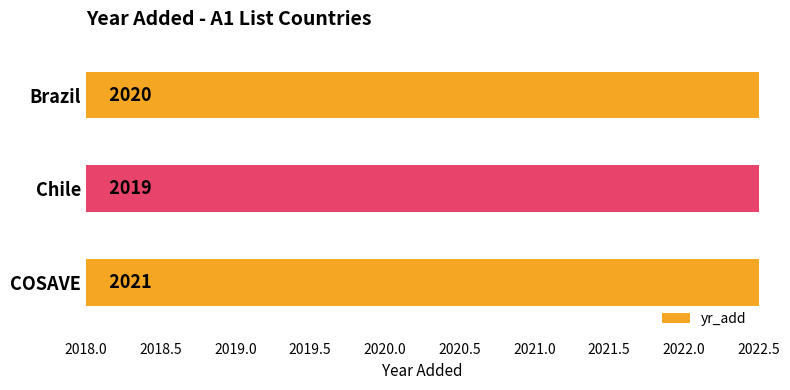

Which has a higher value, COSAVE or Brazil?

COSAVE